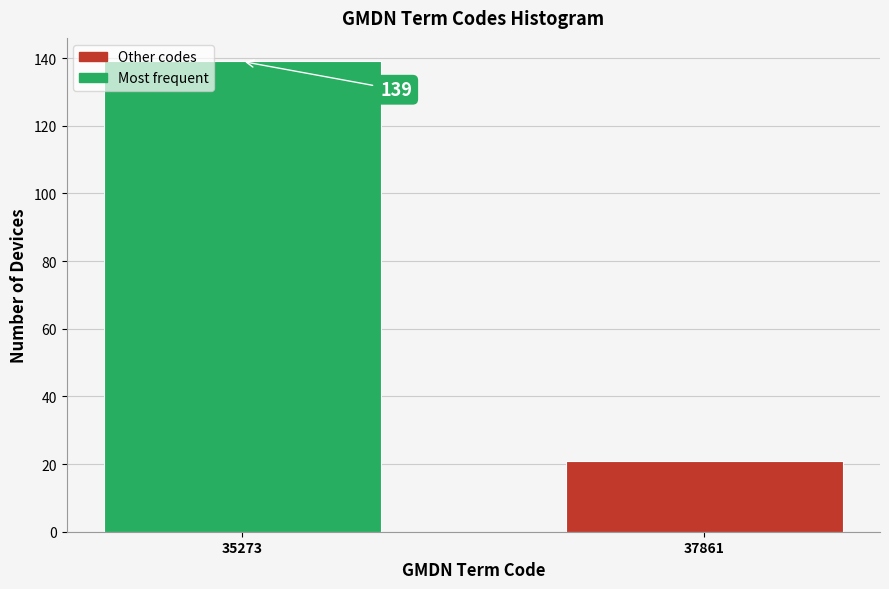

Reading left to right, what are all the values shown in this chart?

35273=139	37861=21